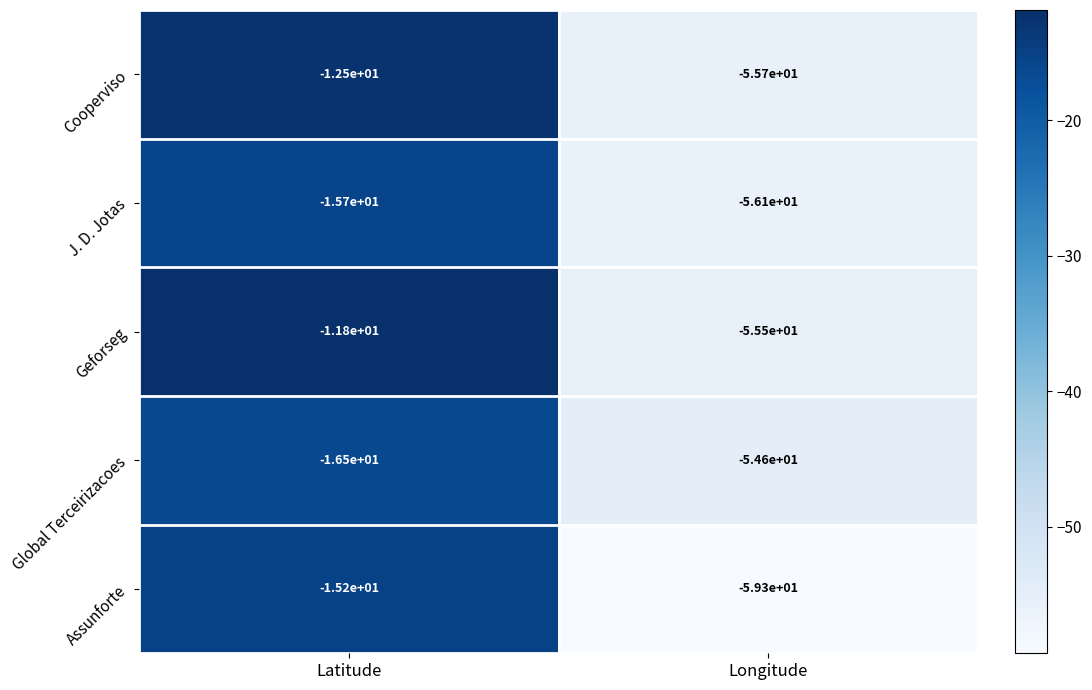

Which series has the largest total across all categories?

Geforseg